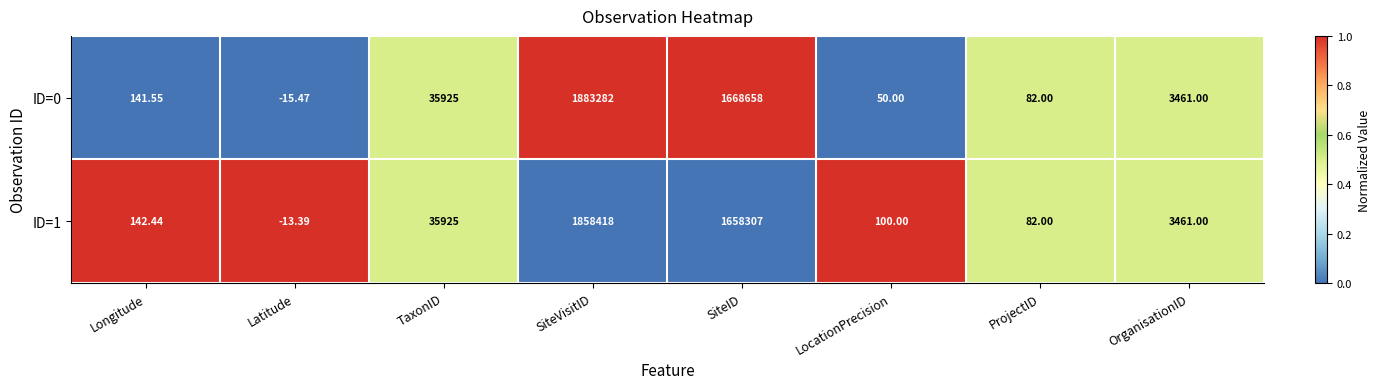

Rank the categories by ID=1 value from lowest to highest.

Latitude, ProjectID, LocationPrecision, Longitude, OrganisationID, TaxonID, SiteID, SiteVisitID